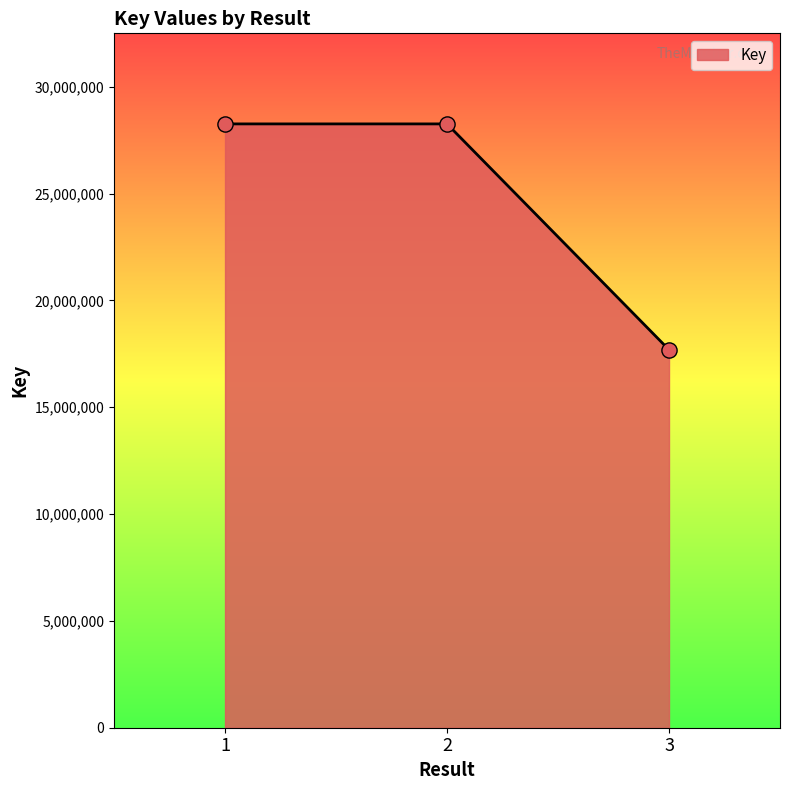

What is the change in value from 1 to 2?

-161